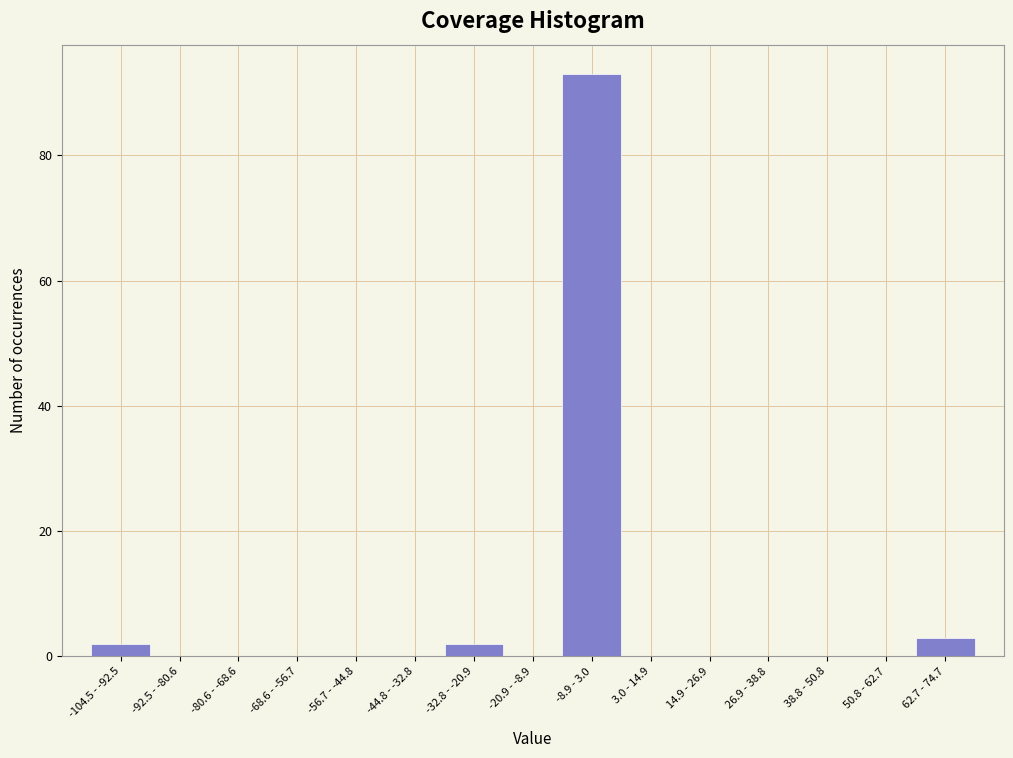

Reading left to right, what are all the values shown in this chart?

-104.5 - -92.5=2	-92.5 - -80.6=0	-80.6 - -68.6=0	-68.6 - -56.7=0	-56.7 - -44.8=0	-44.8 - -32.8=0	-32.8 - -20.9=2	-20.9 - -8.9=0	-8.9 - 3.0=93	3.0 - 14.9=0	14.9 - 26.9=0	26.9 - 38.8=0	38.8 - 50.8=0	50.8 - 62.7=0	62.7 - 74.7=3